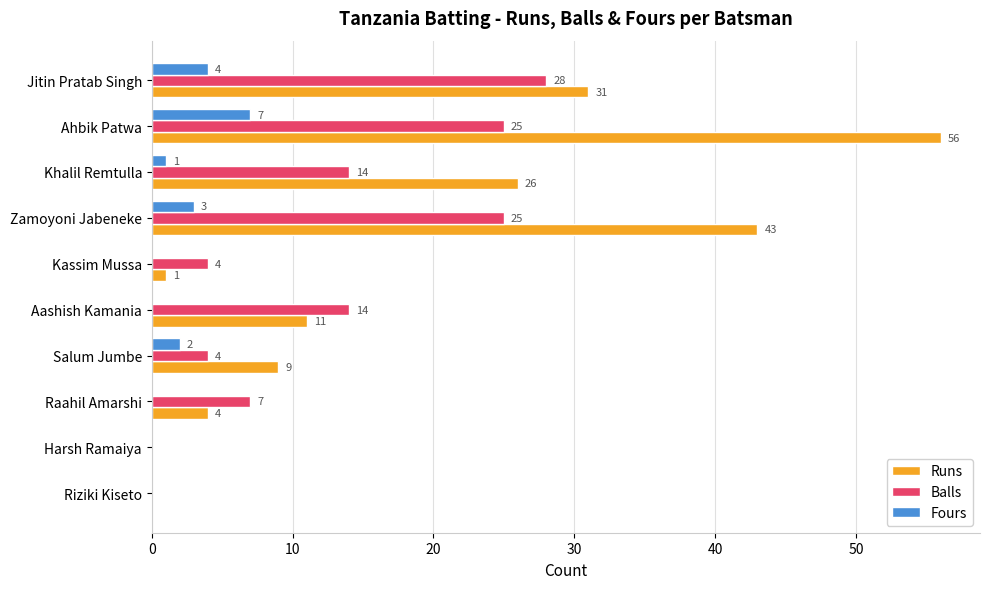

How many values in Balls are above zero?

8